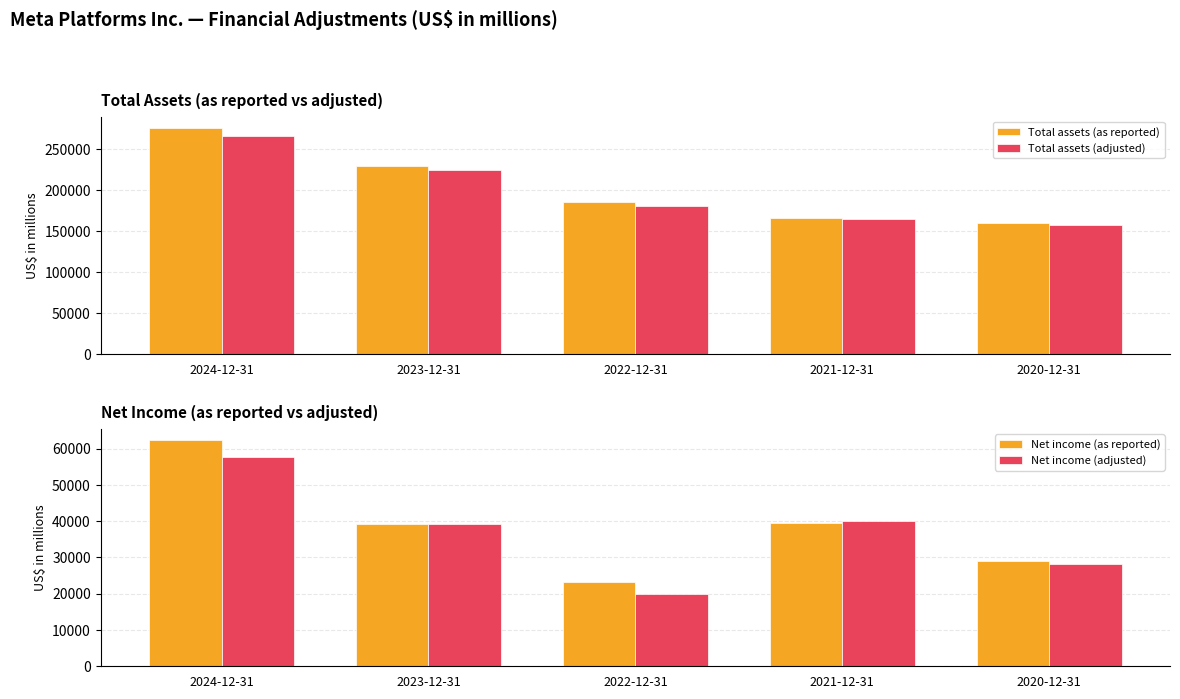

Between 2020-12-31 and 2023-12-31, which is larger?

2023-12-31